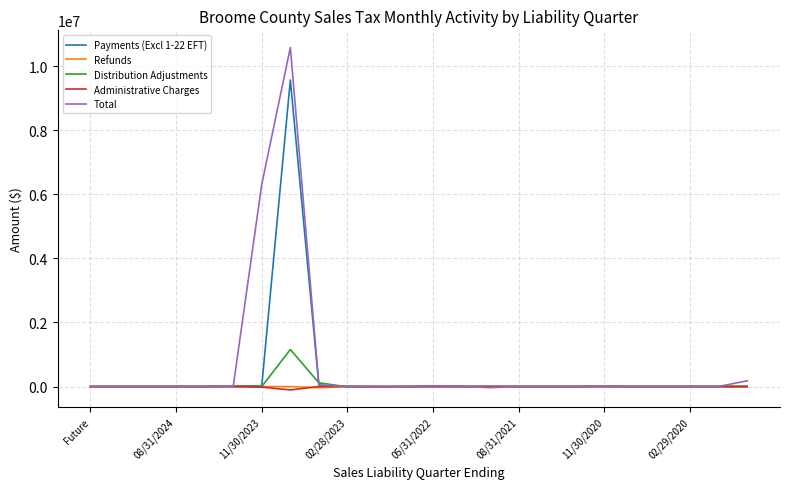

What is the greatest value displayed?

10581551.7